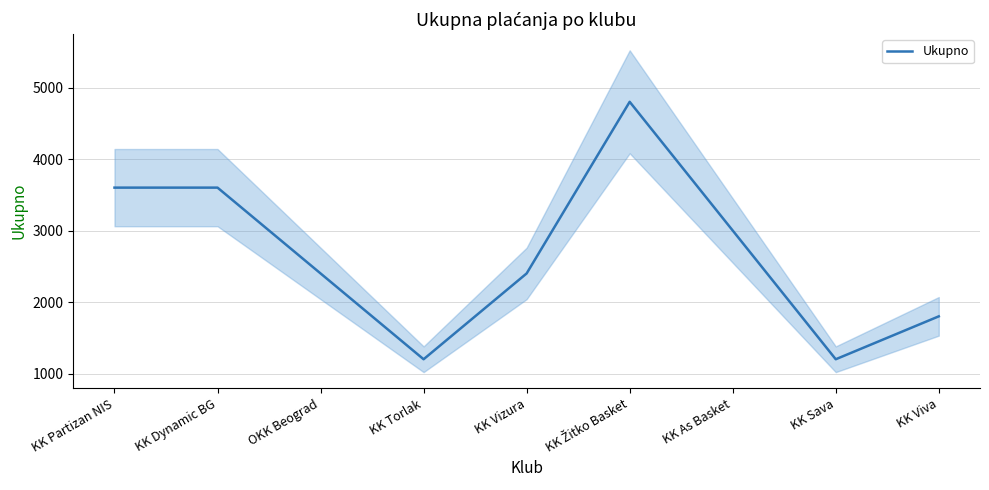

Is it true that the value at KK Partizan NIS is 3600?

True